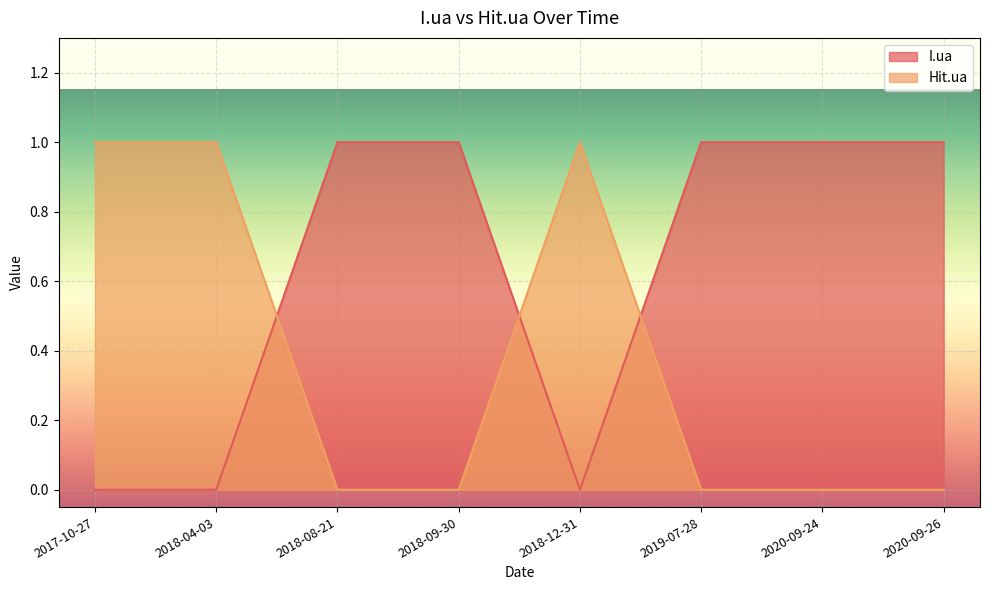

How many interior local valleys does the I.ua series have?

1